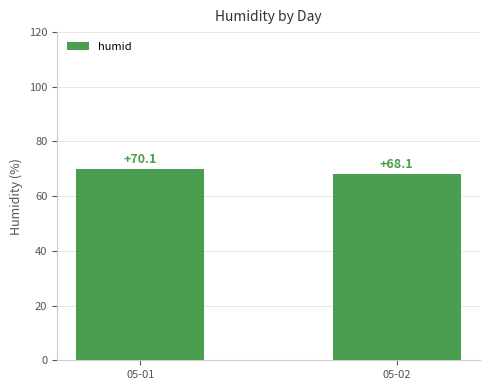

At which category does the chart reach its peak across all series?

05-01